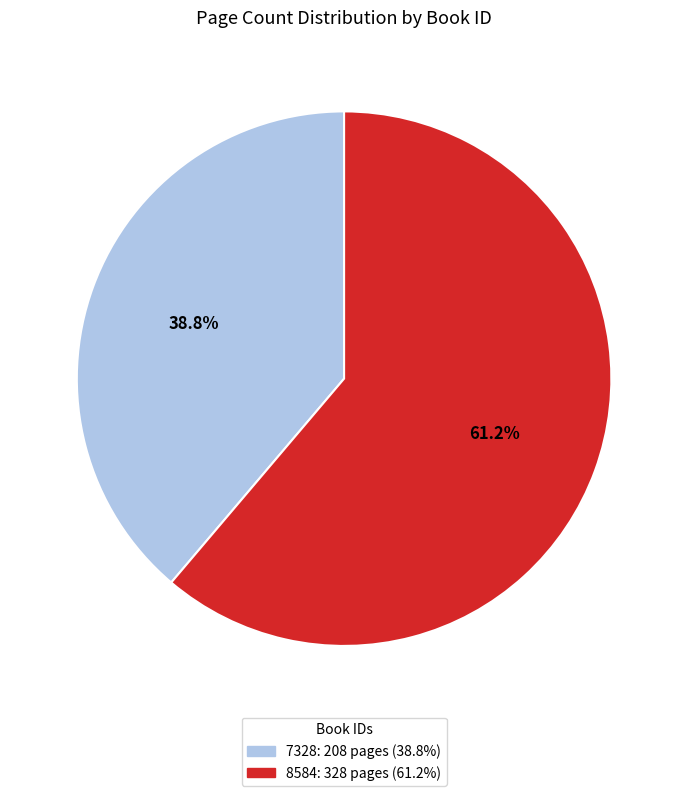

Which category has the biggest portion of the pie?

8584